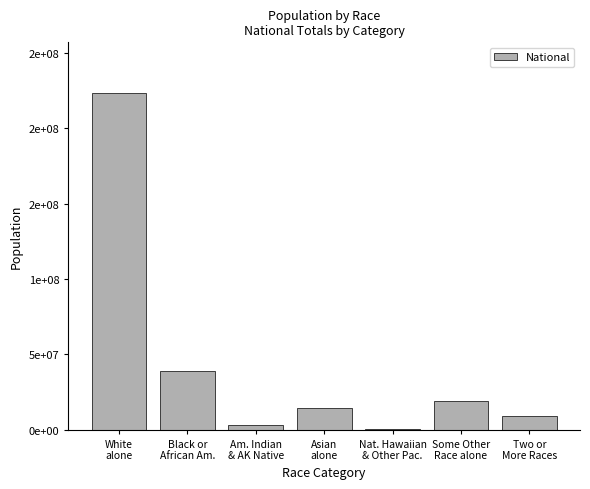

True or false: the data shows 13225738 at Some Other
Race alone.

False